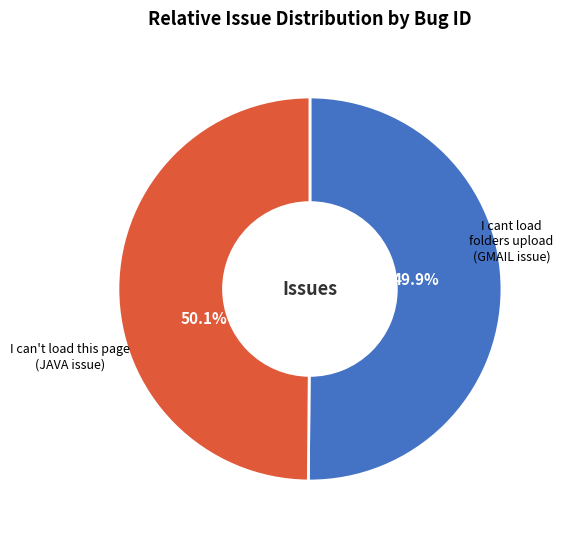

To the nearest percent, what is the combined percentage of I can't load this page which uses JAVA and I cant load folders upload in GMAIL drive option?

100%